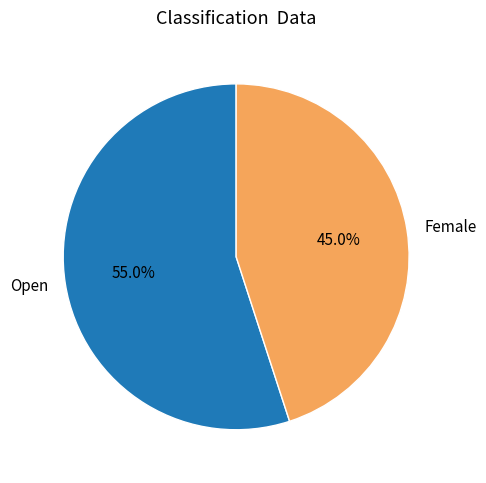

What is the ratio of the value at Open to the value at Female?

1.2